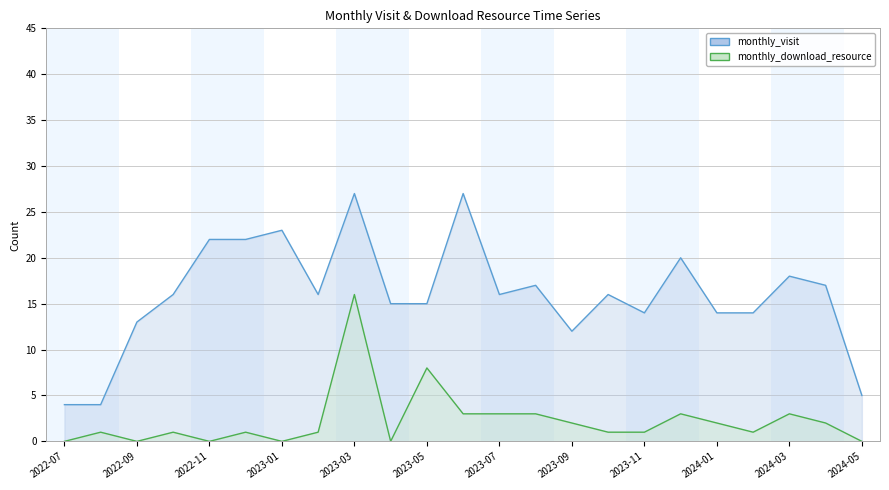

Reading left to right, transcribe all the data shown in this chart.

monthly_visit: 4	4	13	16	22	22	23	16	27	15	15	27	16	17	12	16	14	20	14	14	18	17	5
monthly_download_resource: 0	1	0	1	0	1	0	1	16	0	8	3	3	3	2	1	1	3	2	1	3	2	0